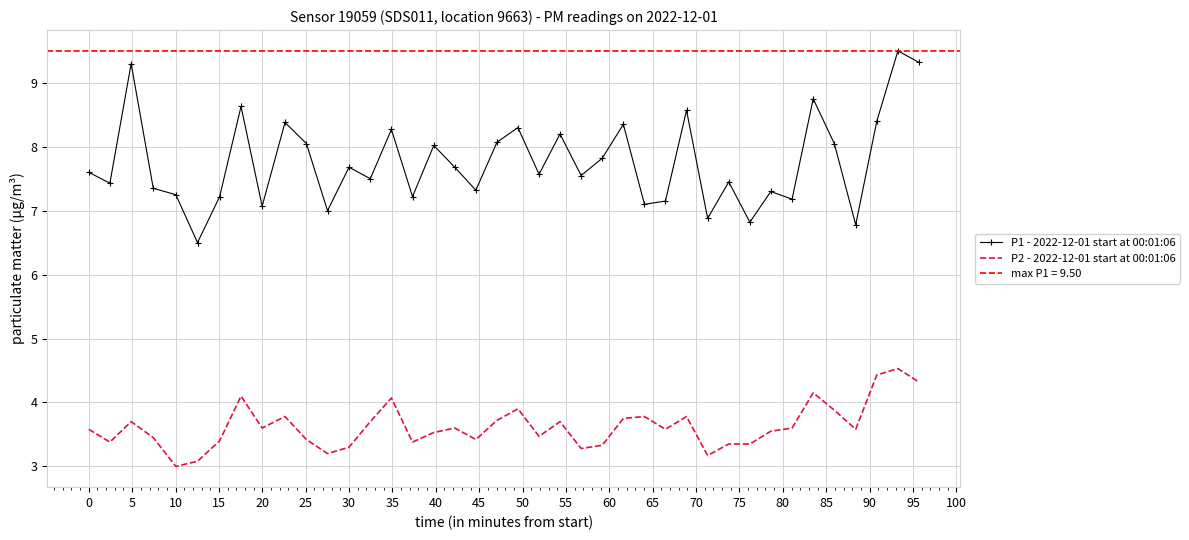

True or false: P1 - 2022-12-01 start at 00:01:06 and P2 - 2022-12-01 start at 00:01:06 intersect in this chart.

False